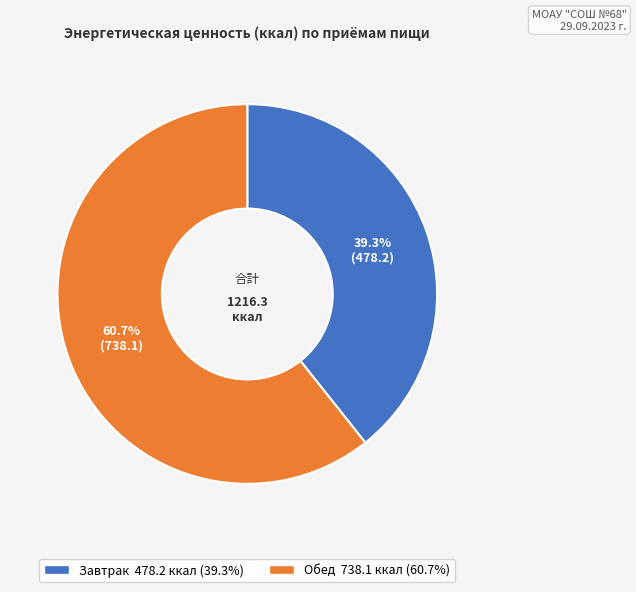

Rank the categories by value from lowest to highest.

Завтрак, Обед